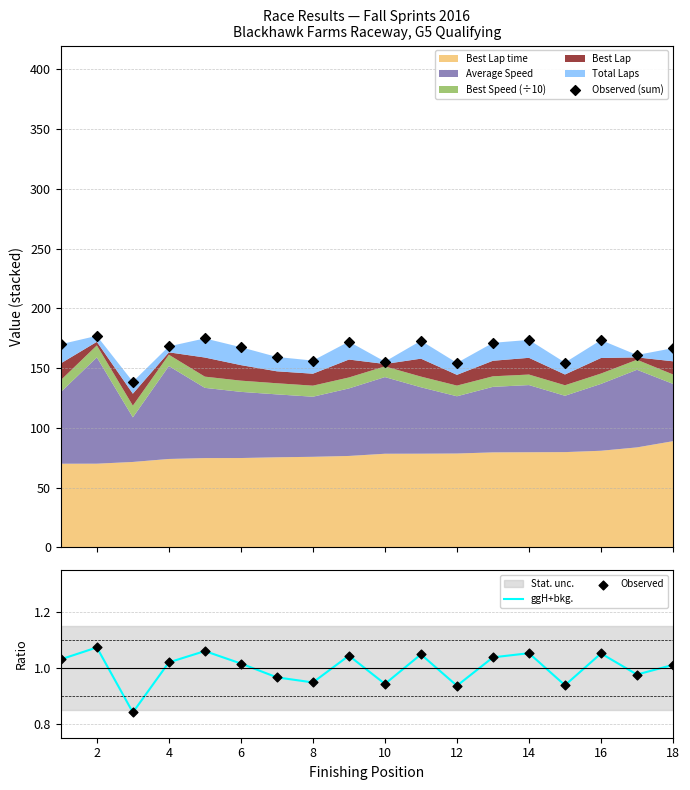

The value of ggH+bkg. at 18 is 0.5. True or false?

False